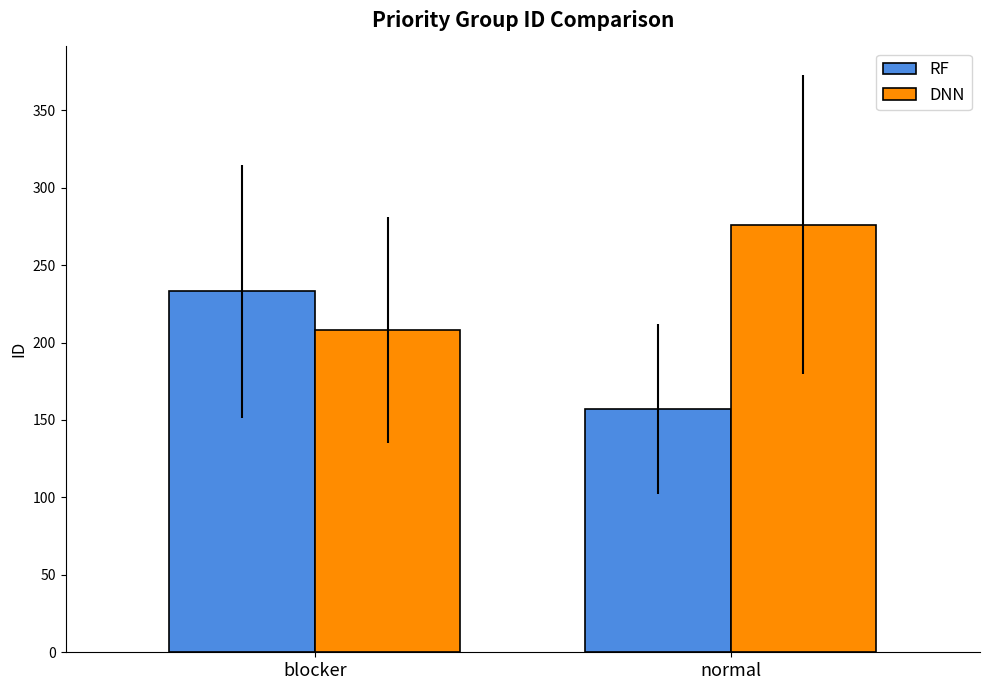

Which series has the widest spread of values?

RF